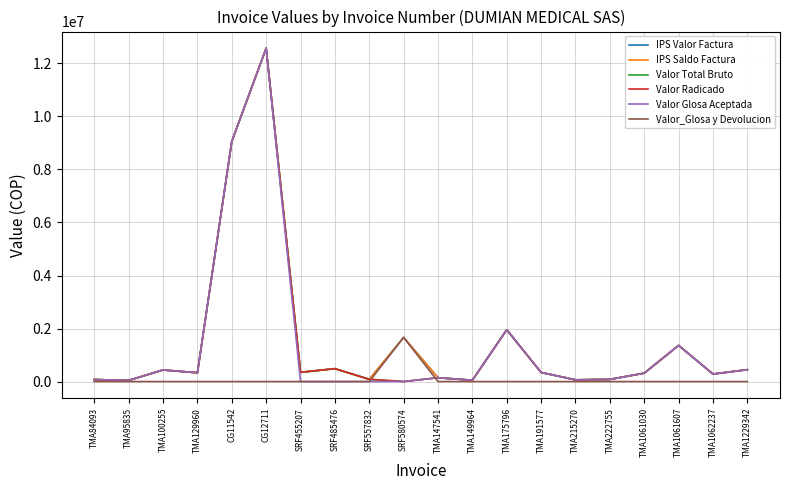

How many interior local peaks does the Valor Glosa Aceptada series have?

5